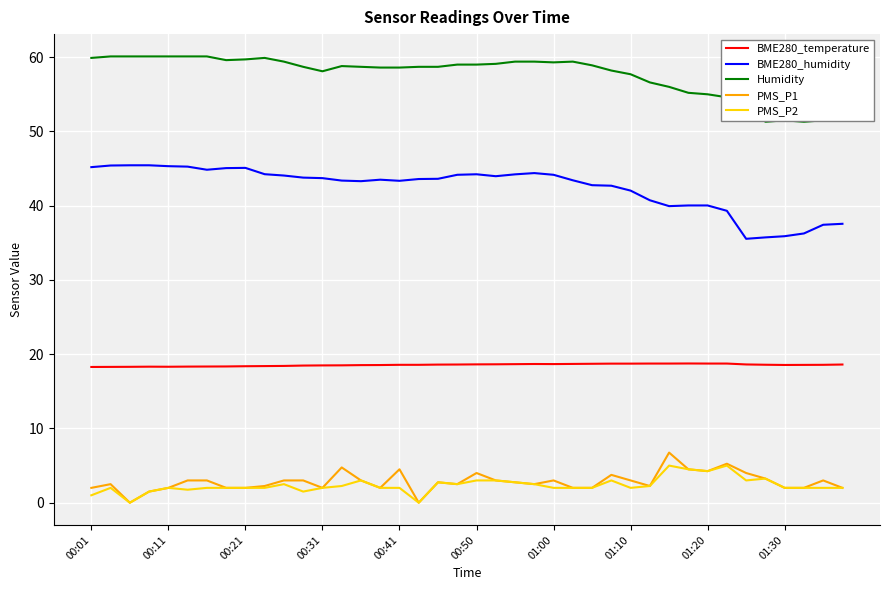

Is this an area chart (filled region under the line)?

No